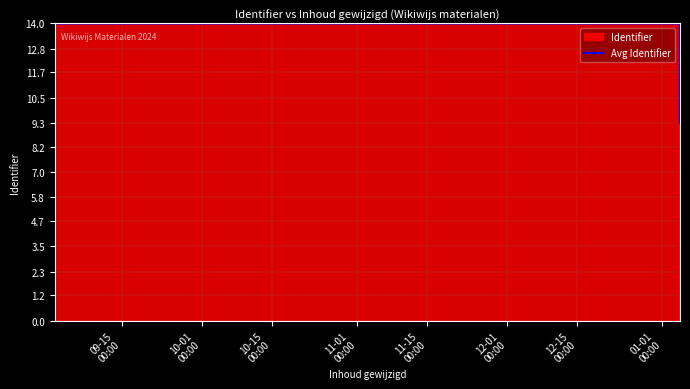

Reading left to right, transcribe all the data shown in this chart.

9.3	14.0	14.0	14.0	14.0	14.0	14.0	14.0	14.0	9.3	9.3	9.3	9.3